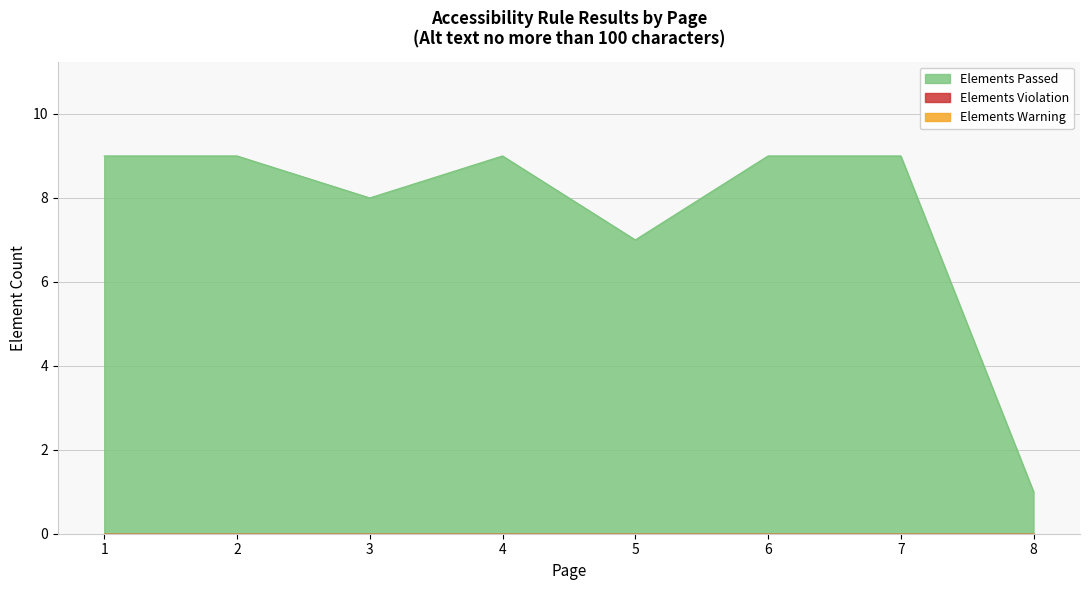

In Elements Passed, how many points are higher than both neighbors (excluding endpoints)?

1